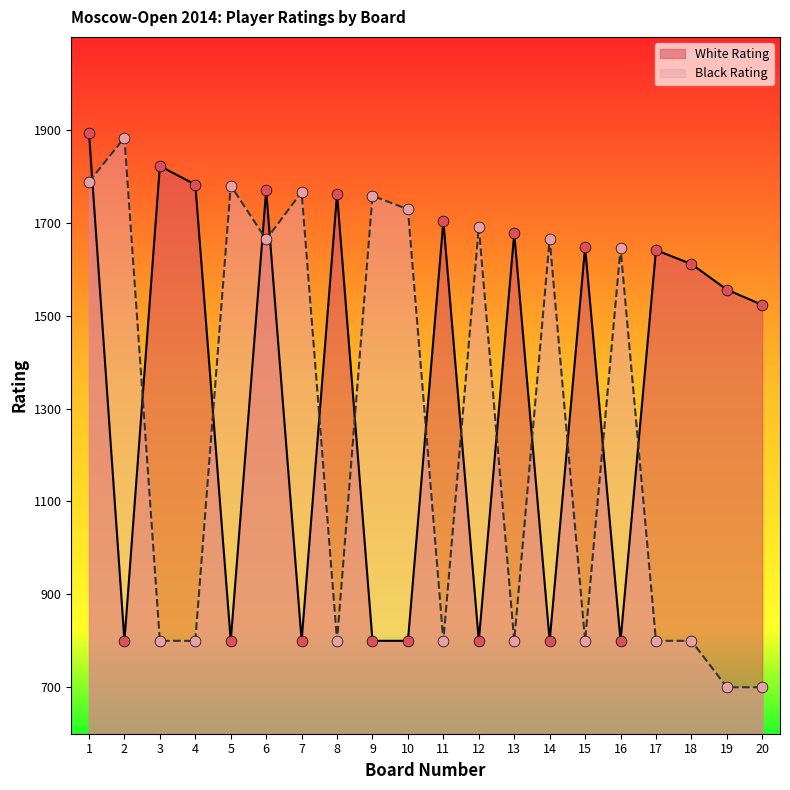

Which series reaches the minimum Y coordinate?

Black Rating